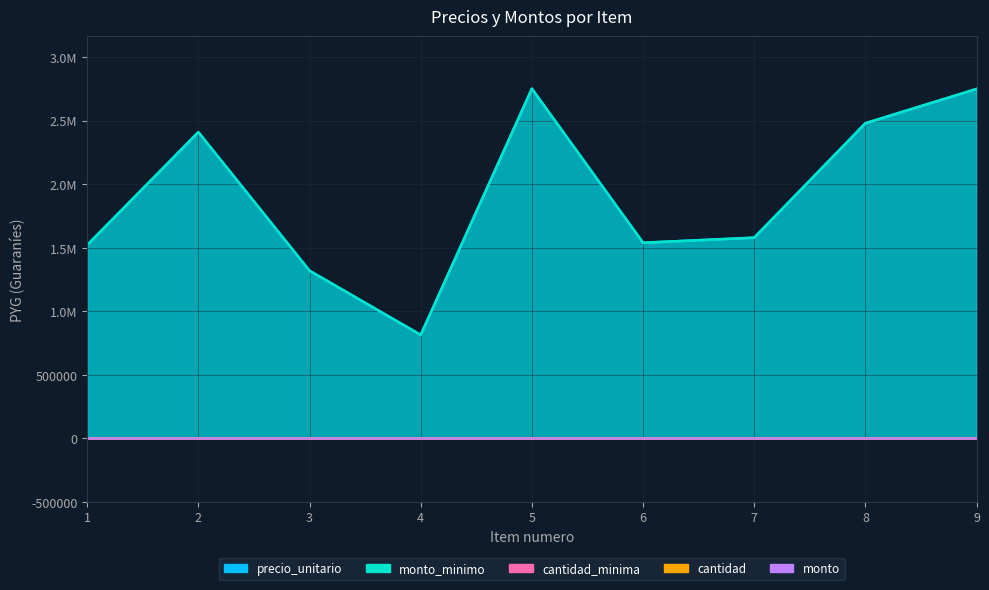

True or false: monto_minimo has more than 1 points higher than both neighbors.

True